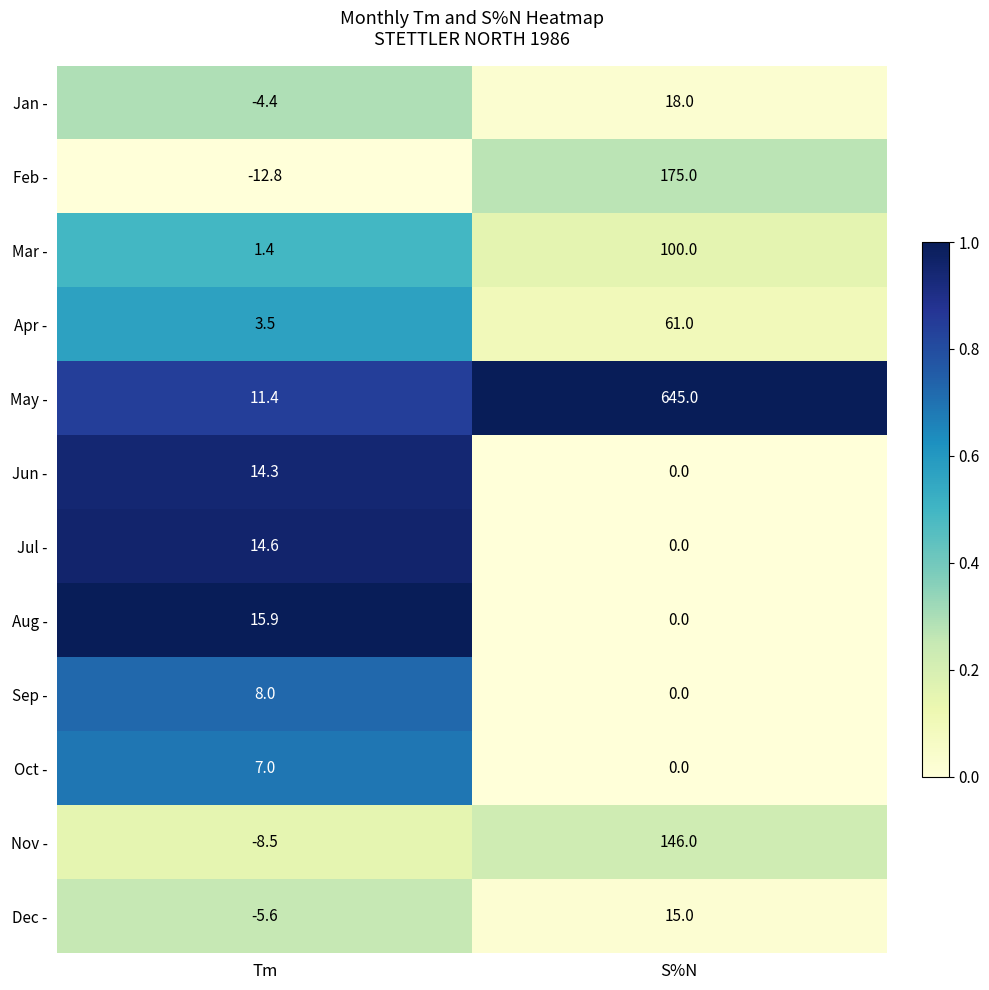

Rank the categories by Sep - value from lowest to highest.

S%N, Tm